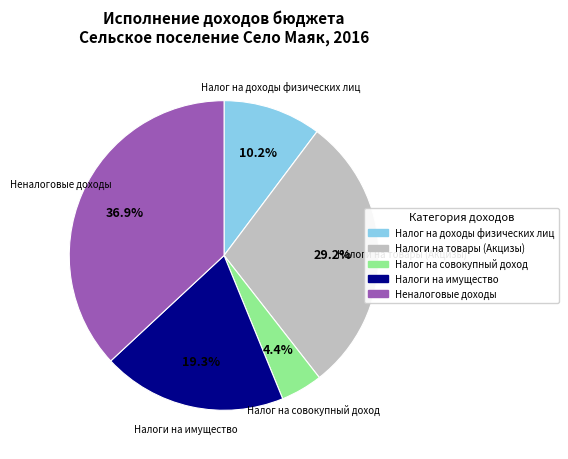

Is there a majority slice in this chart?

No